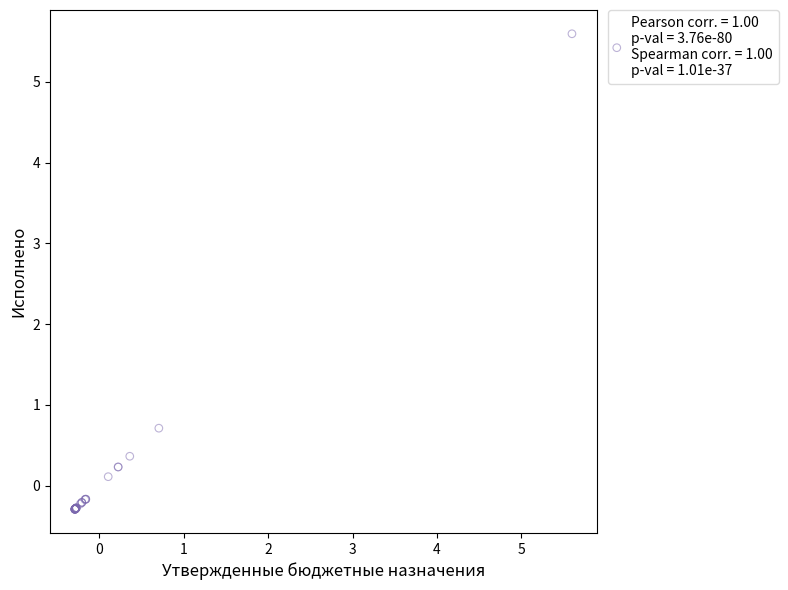

What Y value in the scatter plot is closest to 2?

0.7